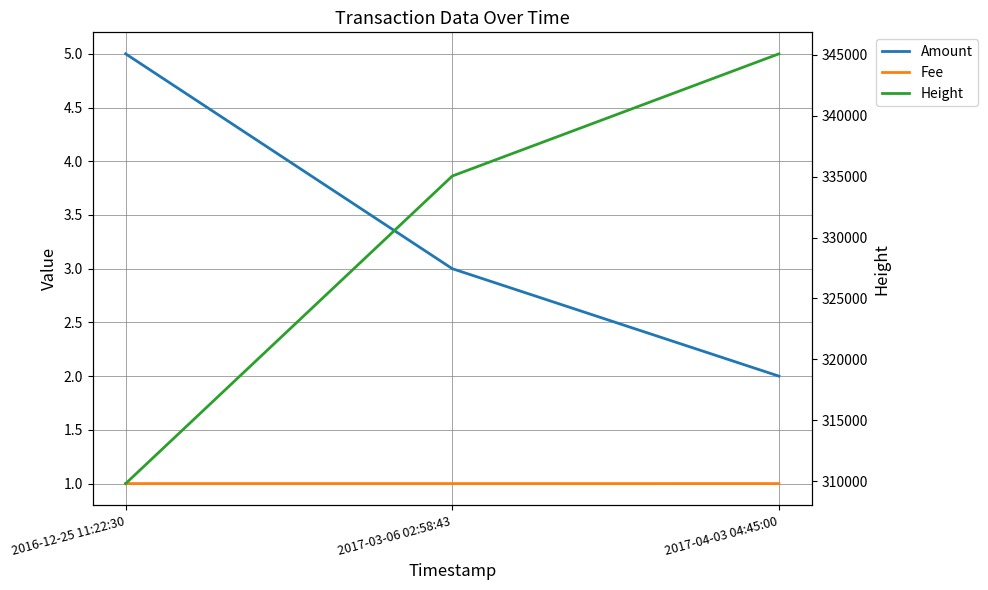

Which category has the lowest value across all series?

2016-12-25 11:22:30